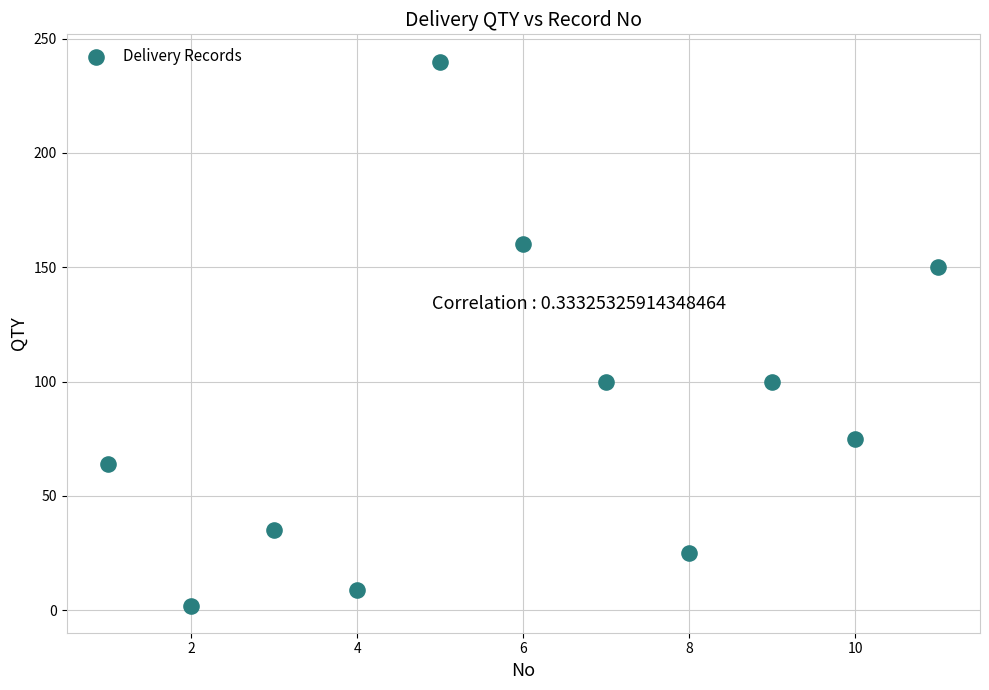

What is the average Y value?

87